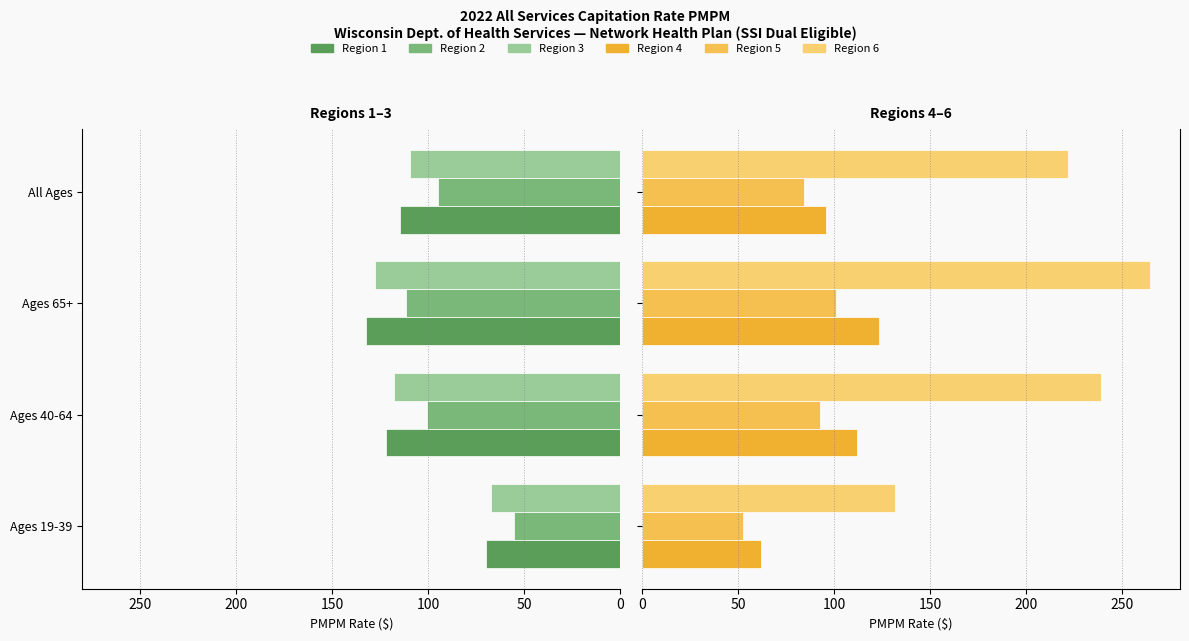

Reading left to right, extract all data points from this chart.

Region 1: 70.1	122.1	132.3	114.5
Region 2: 55.4	100.5	111.7	95.1
Region 3: 67.3	117.6	127.7	109.4
Region 4: 62.1	111.8	123.5	95.9
Region 5: 52.9	92.9	101.1	84.6
Region 6: 131.6	238.7	264.4	221.7